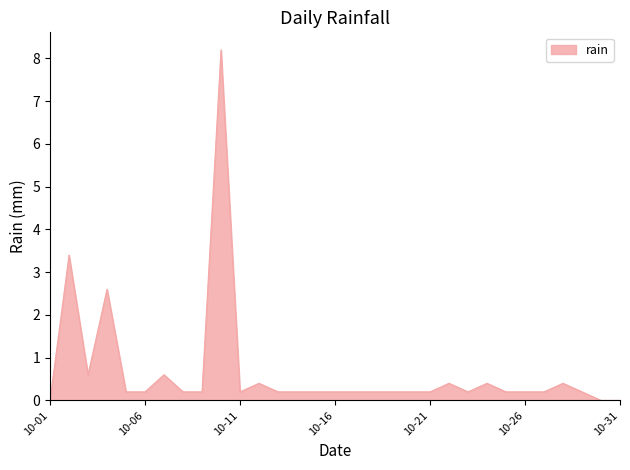

Reading left to right, what are all the values shown in this chart?

0.0	3.4	0.6	2.6	0.2	0.2	0.6	0.2	0.2	8.2	0.2	0.4	0.2	0.2	0.2	0.2	0.2	0.2	0.2	0.2	0.2	0.4	0.2	0.4	0.2	0.2	0.2	0.4	0.2	0.0	0.0